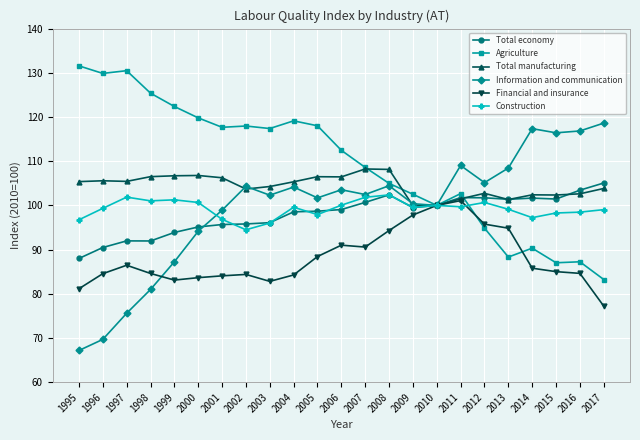

At which category does Information and communication reach its first local peak?

2002